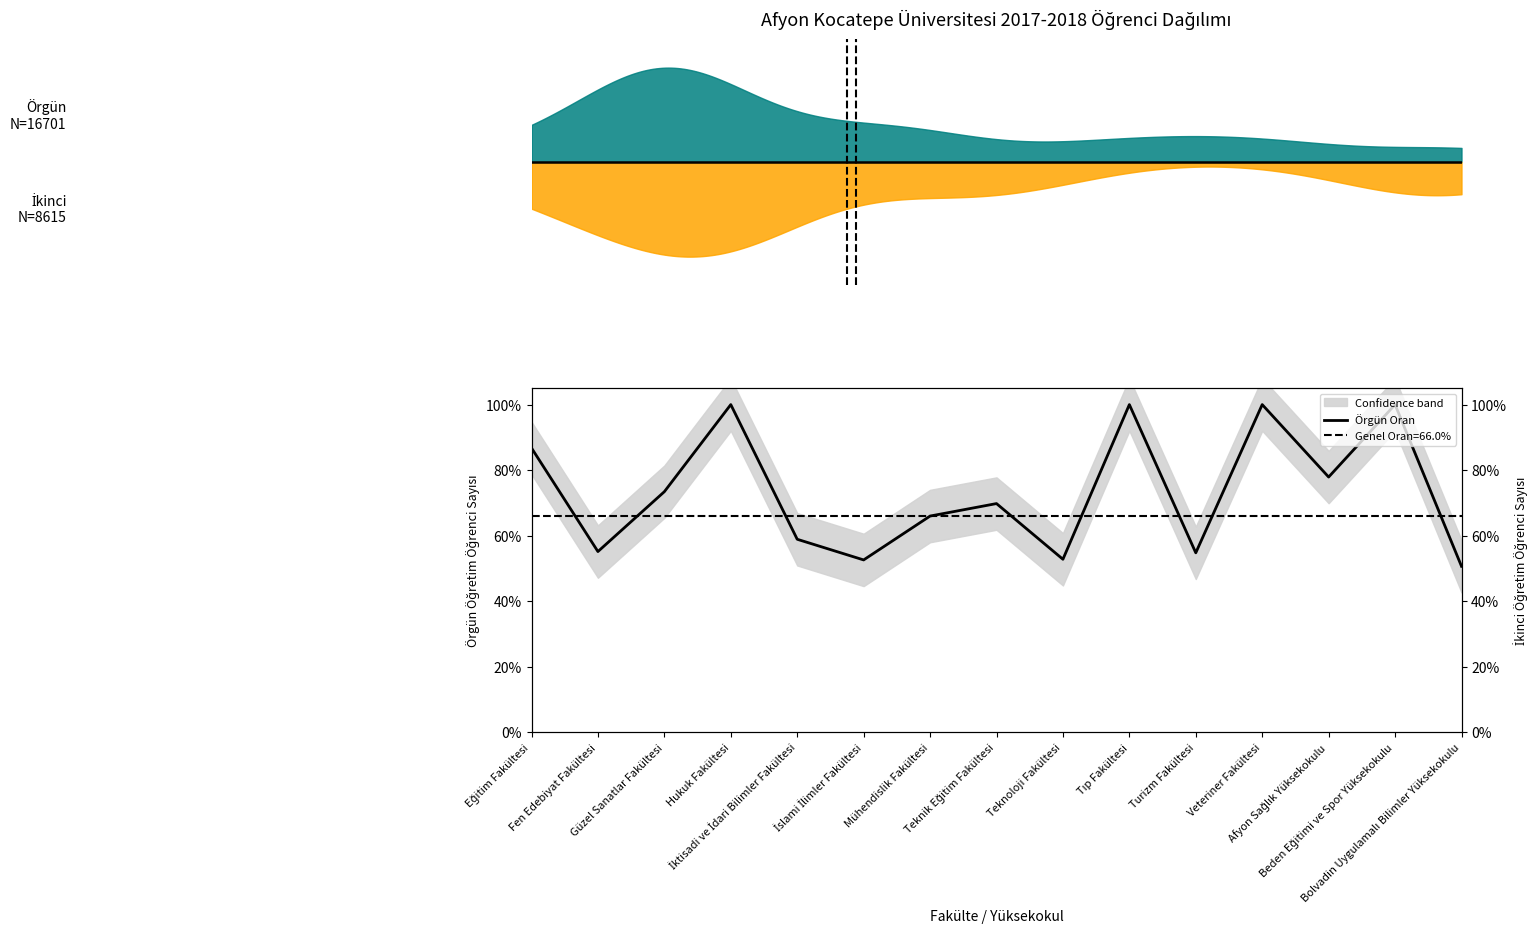

List the labels in order of value, largest first.

Tıp Fakültesi, Veteriner Fakültesi, Beden Eğitimi ve Spor Yüksekokulu, Hukuk Fakültesi, Eğitim Fakültesi, Afyon Sağlık Yüksekokulu, Güzel Sanatlar Fakültesi, Teknik Eğitim Fakültesi, Mühendislik Fakültesi, İktisadi ve İdari Bilimler Fakültesi, Fen Edebiyat Fakültesi, Turizm Fakültesi, Teknoloji Fakültesi, İslami İlimler Fakültesi, Bolvadin Uygulamalı Bilimler Yüksekokulu